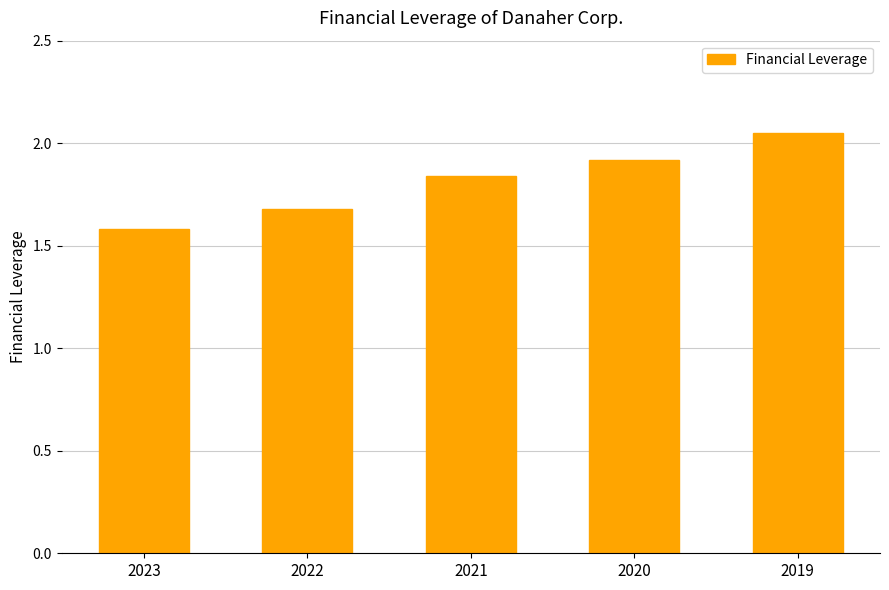

What is the ratio of the value at 2019 to the value at 2021?

1.1